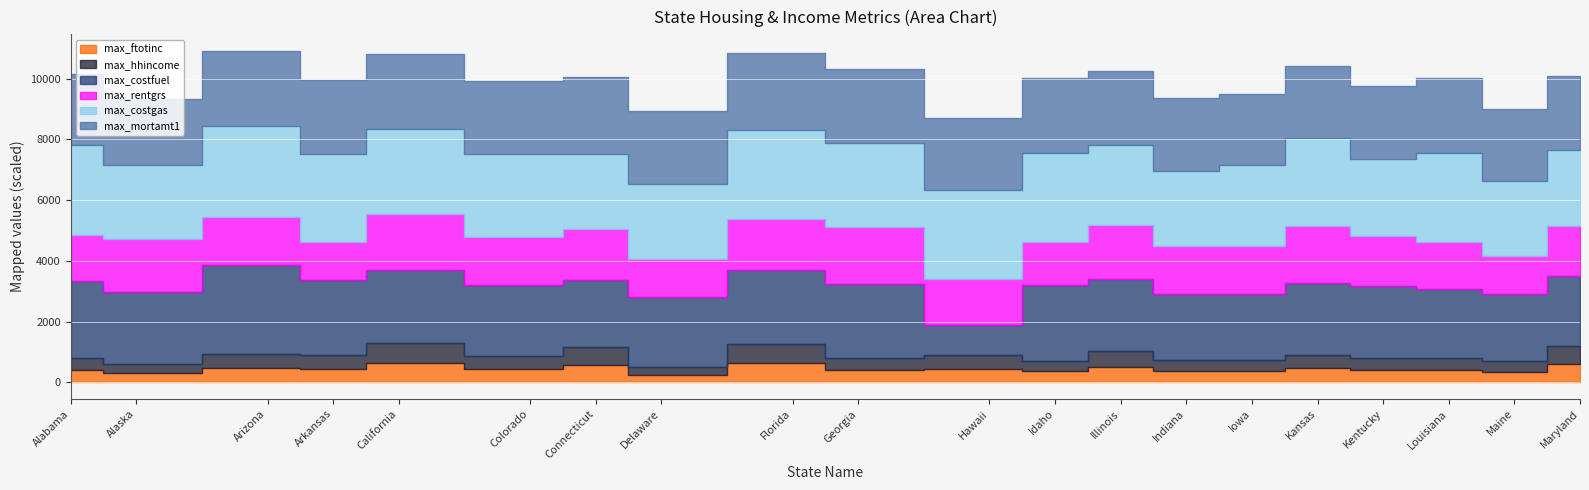

What is the difference between the maximum and minimum values in the max_rentgrs series?

638